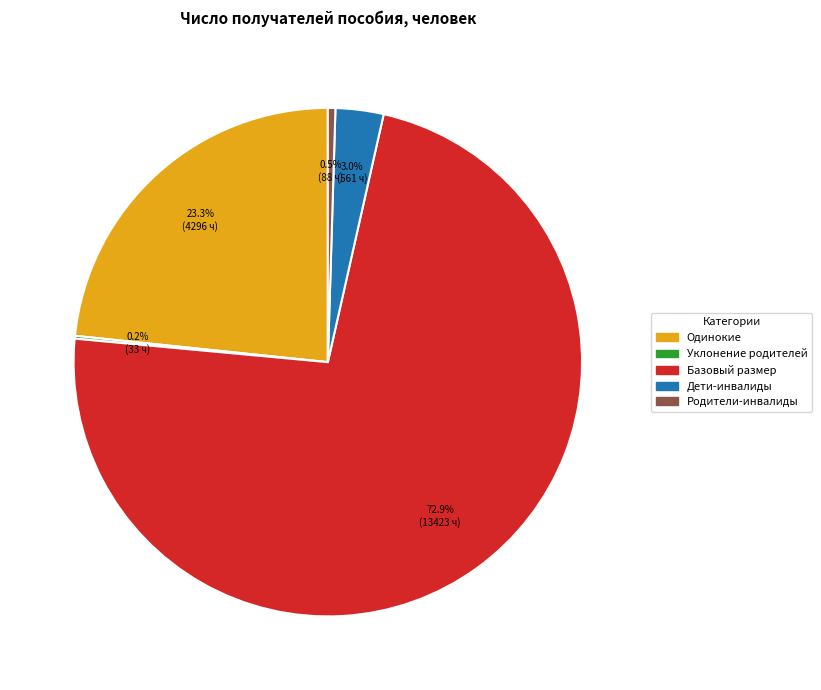

Is there any slice that represents more than half of the pie?

Yes